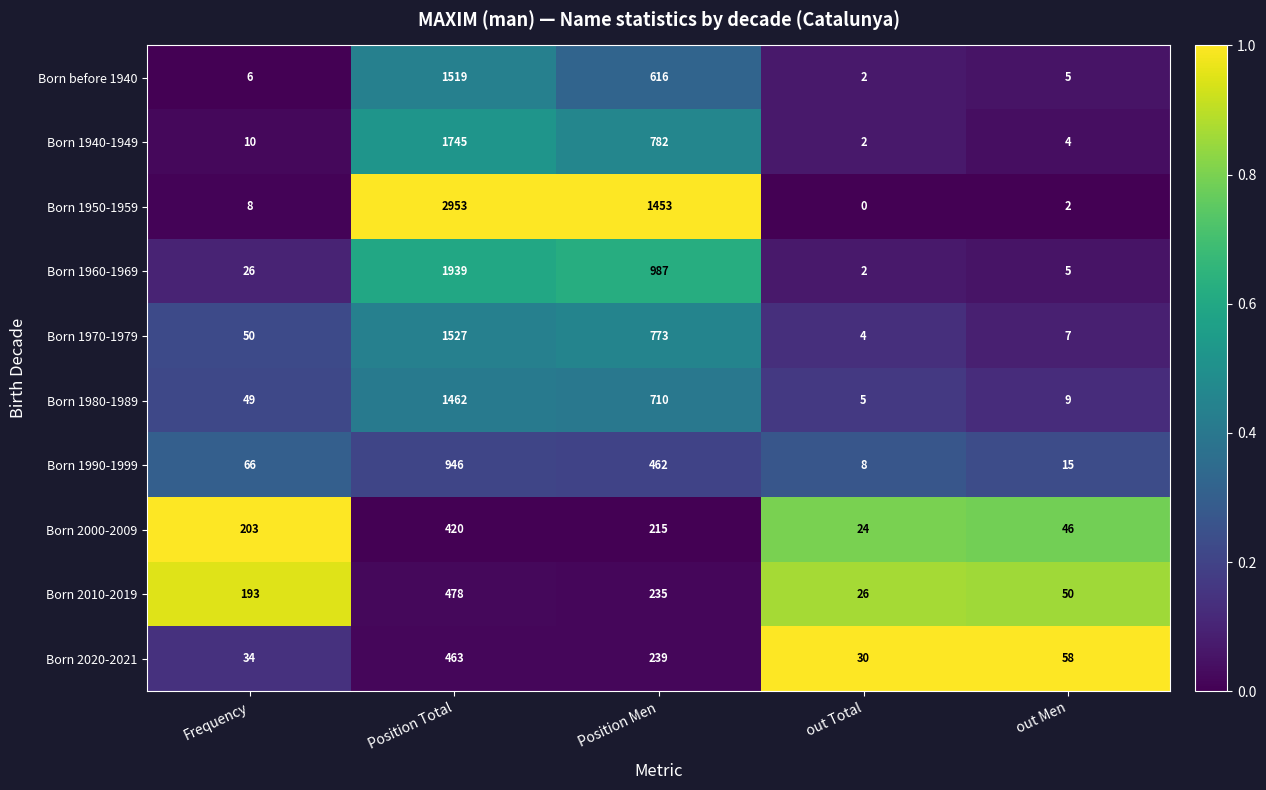

Is the value of Born before 1940 at Frequency greater than the value of Born 1960-1969 at Position Men?

No